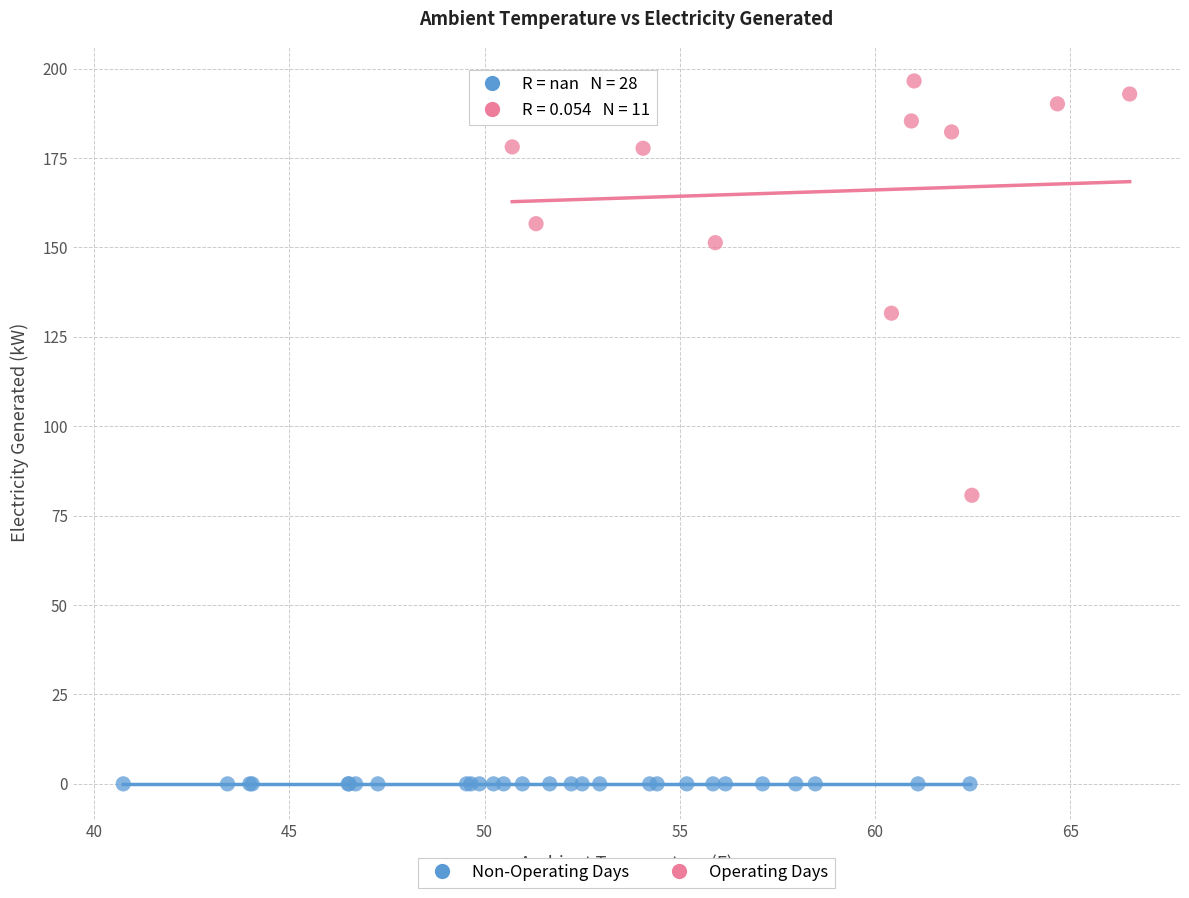

Which series reaches the minimum Y coordinate?

Non-Operating Days